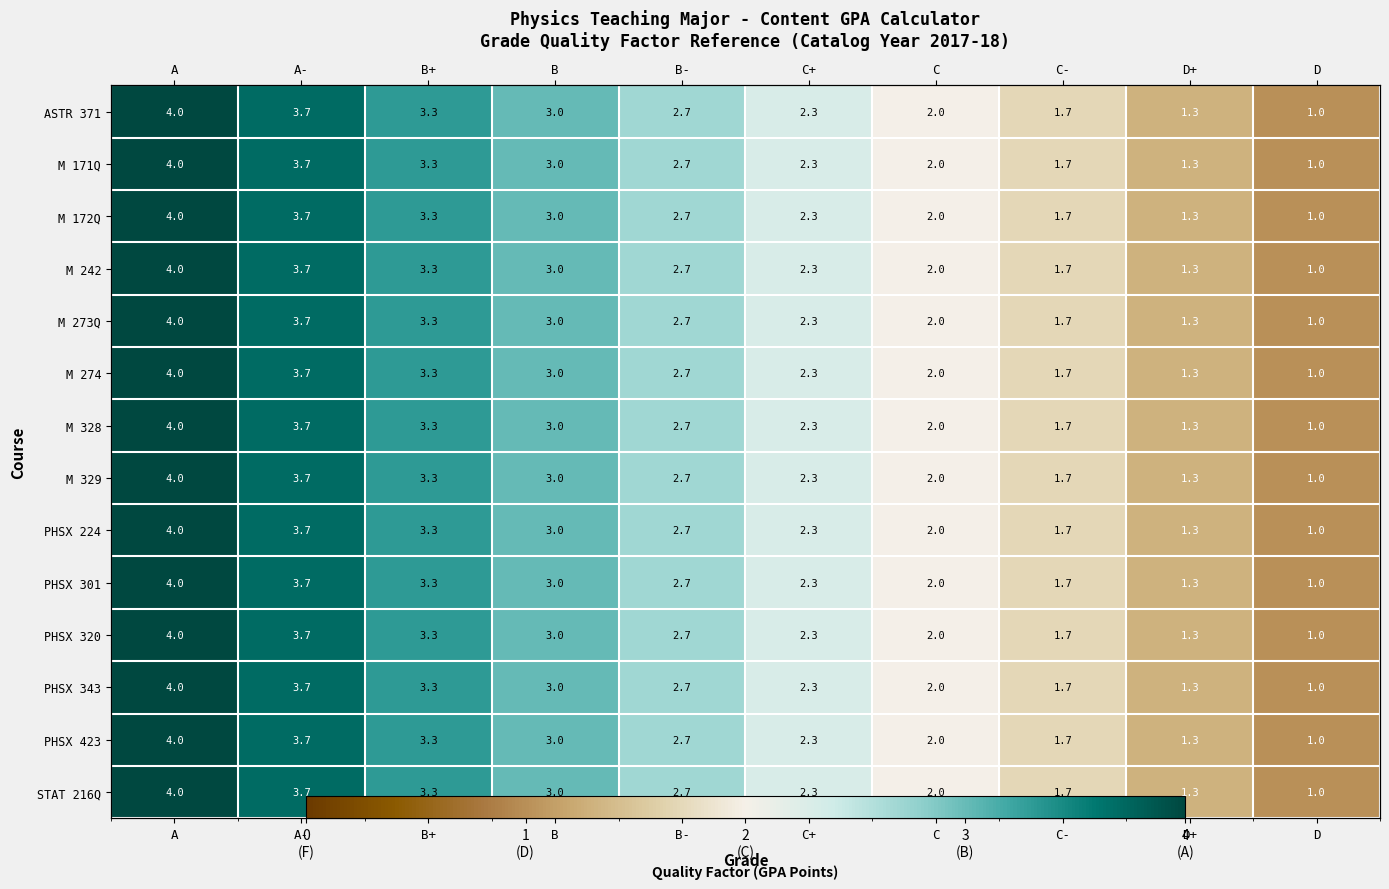

What is the lowest value of the M 274 series?

1.0